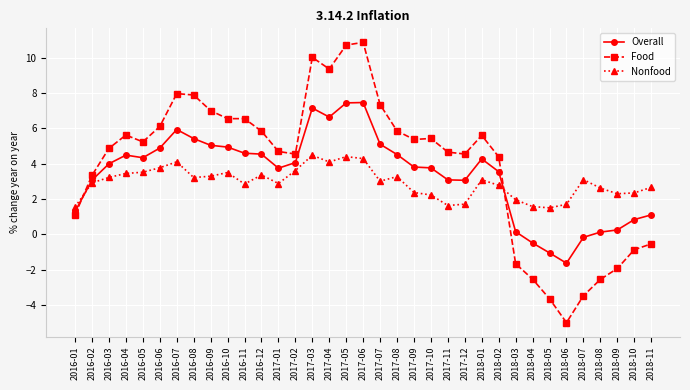

Where do Food and Overall first cross each other?

2016-01 and 2016-02